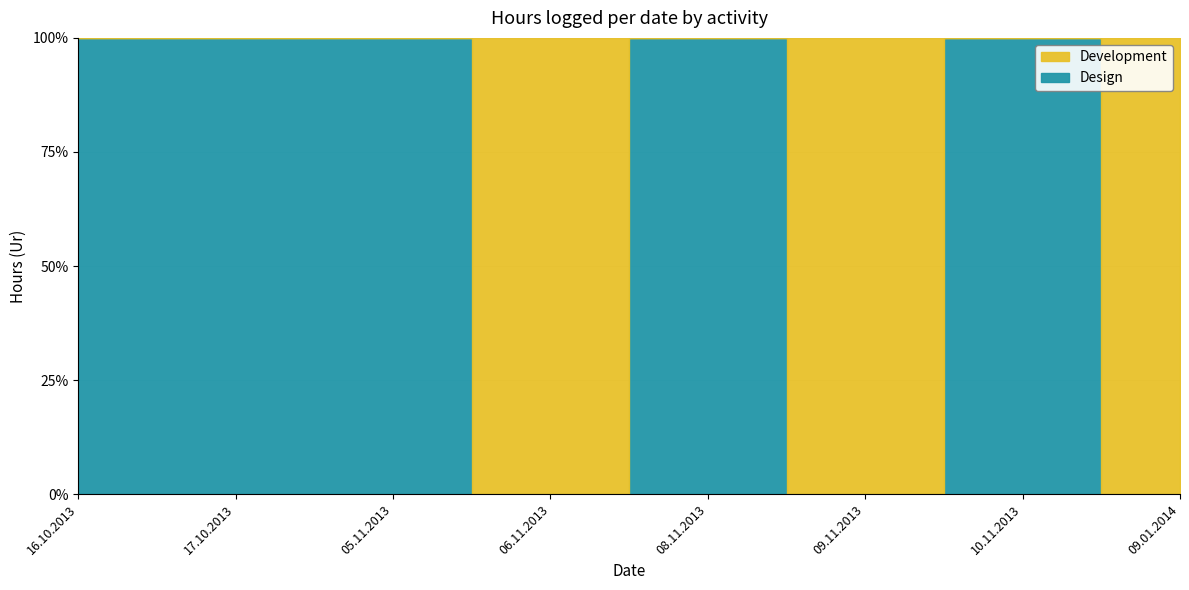

The value of Development at 16.10.2013 is 0.0. True or false?

True